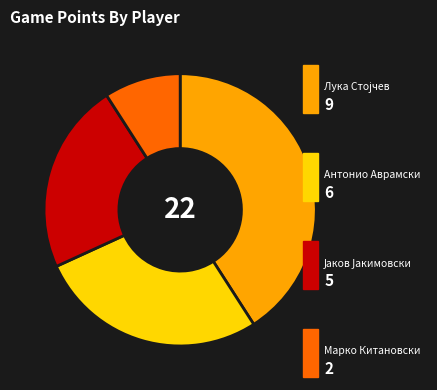

Is there any slice that represents more than half of the pie?

No